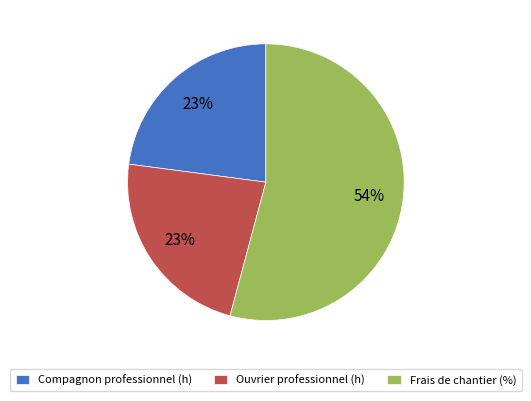

Which slice represents more than half of the pie?

Frais de chantier (%)